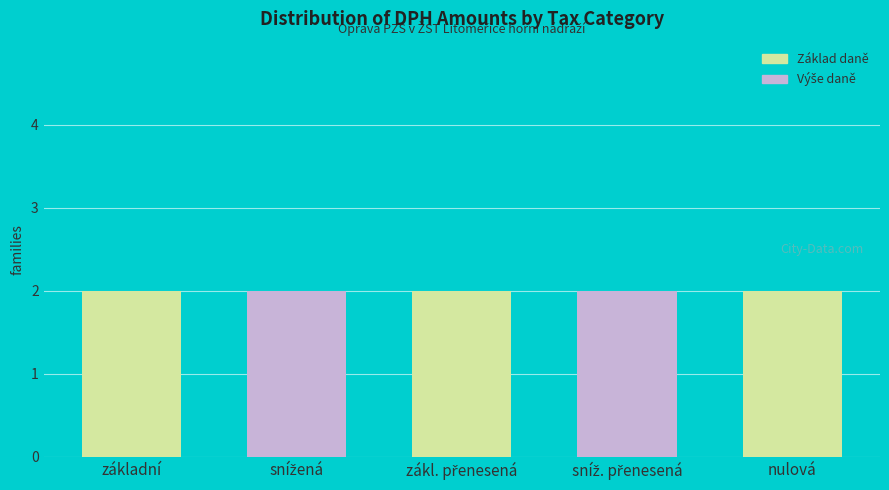

At which category is the sum across all series the highest?

základní